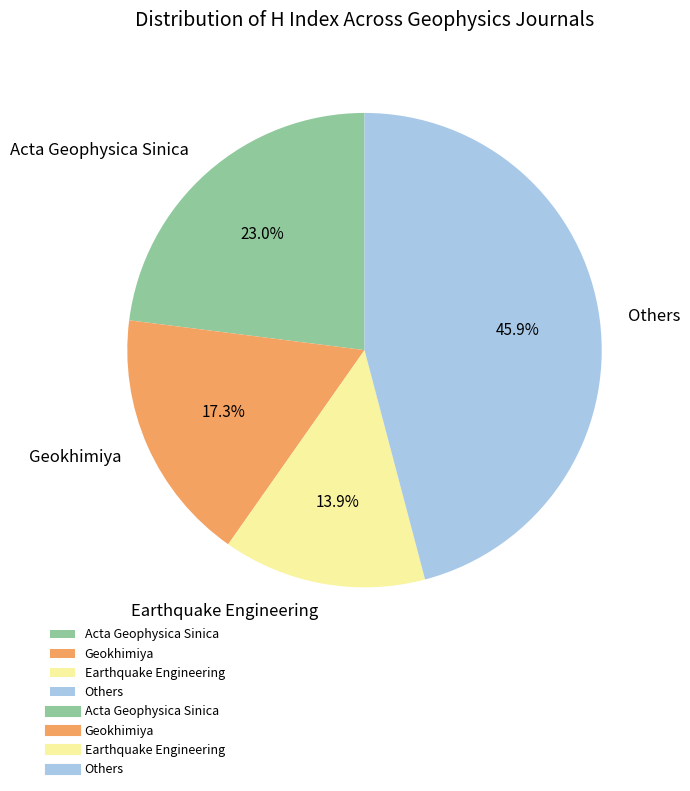

Rank the categories by value from highest to lowest.

Others, Acta Geophysica Sinica, Geokhimiya, Earthquake Engineering